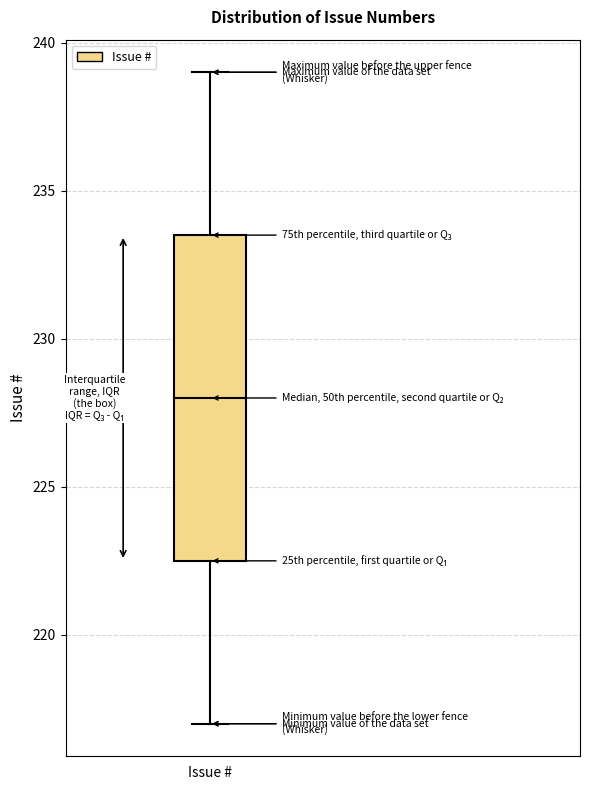

Transcribe this box plot: give where the median line is, the range the box spans, and where the two whiskers end, as read against the y-axis. The values are not printed on the chart, so give them approximately, as read against the axis.

median 228.0, box 222.5 to 233.5, whiskers 217.0 to 239.0